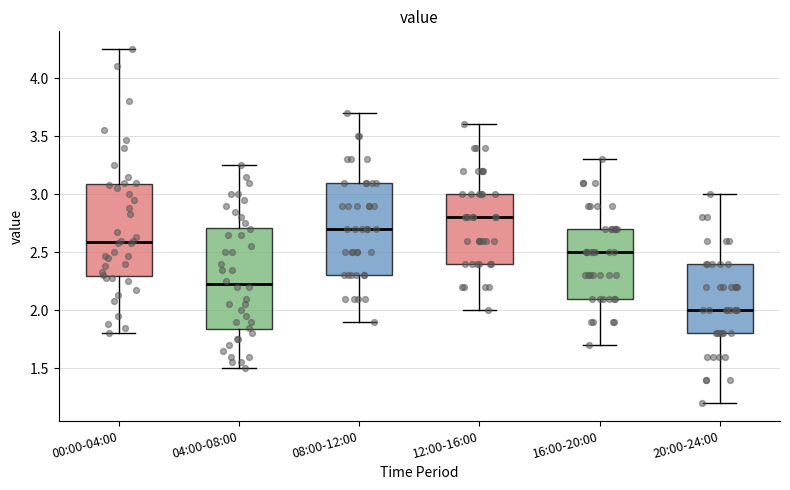

Which box's median line is the lowest?

20:00-24:00